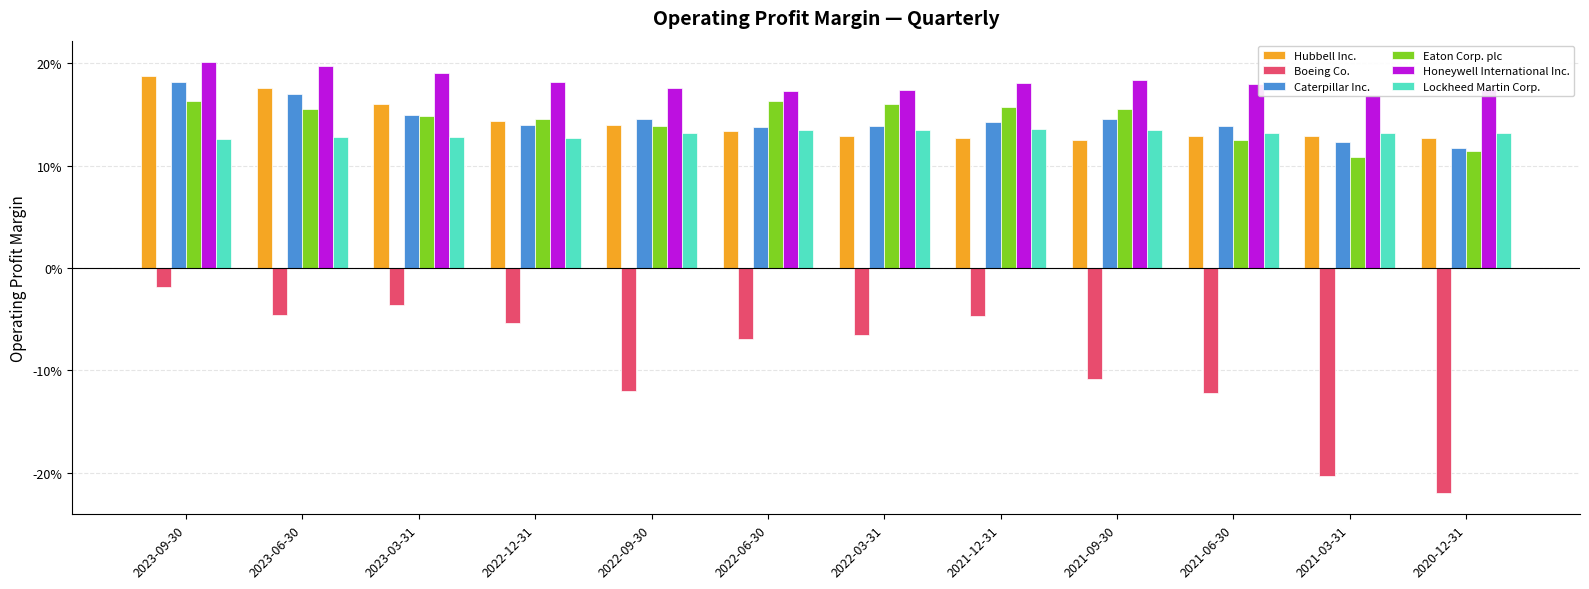

What is the difference between the maximum and minimum values in the Caterpillar Inc. series?

0.1